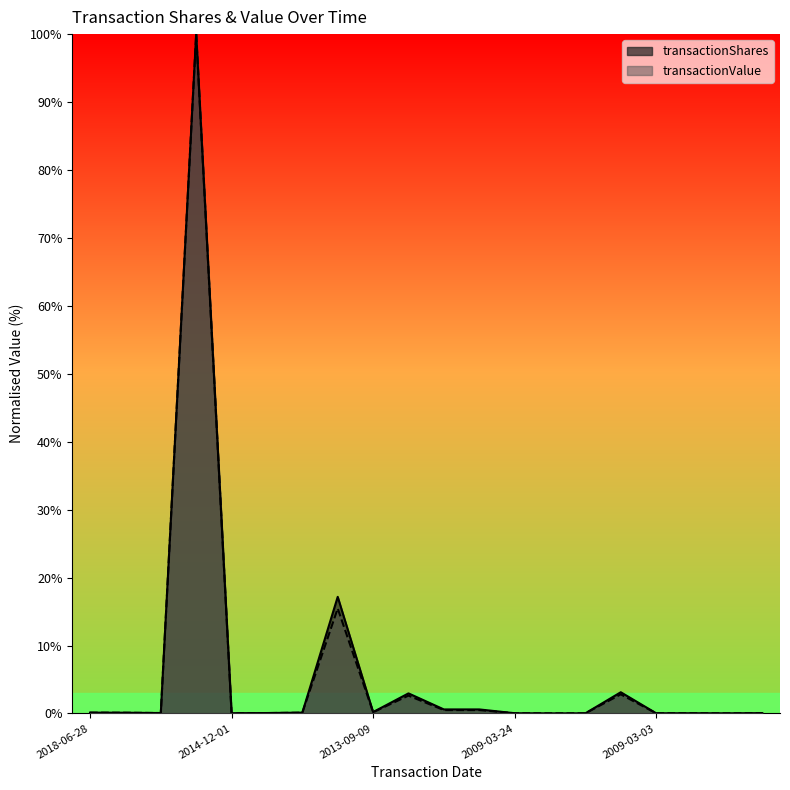

Which series has the largest range (max minus min)?

transactionValue